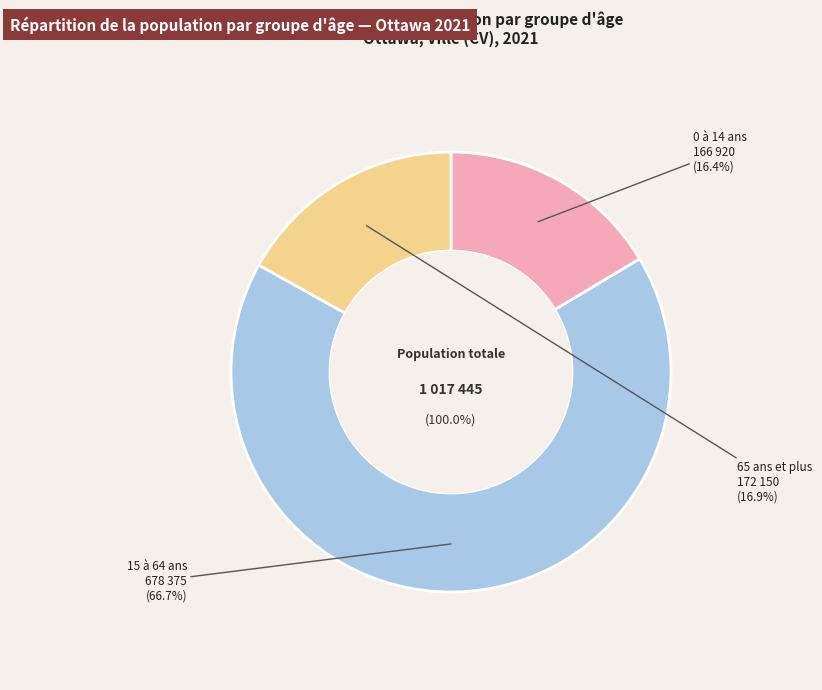

The 0 à 14 ans slice represents 16% of the pie. True or false?

True